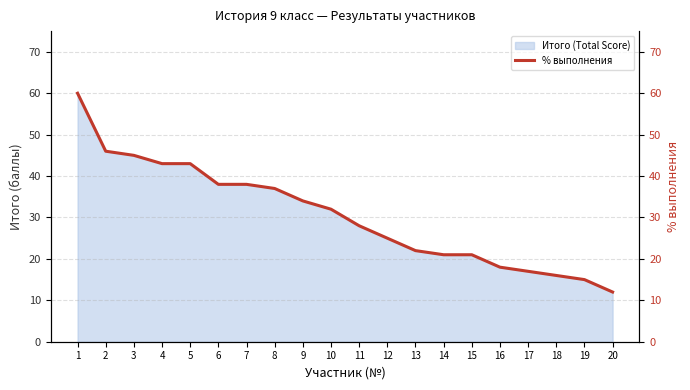

Reading left to right, what are all the values shown in this chart?

60	46	45	43	43	38	38	37	34	32	28	25	22	21	21	18	17	16	15	12